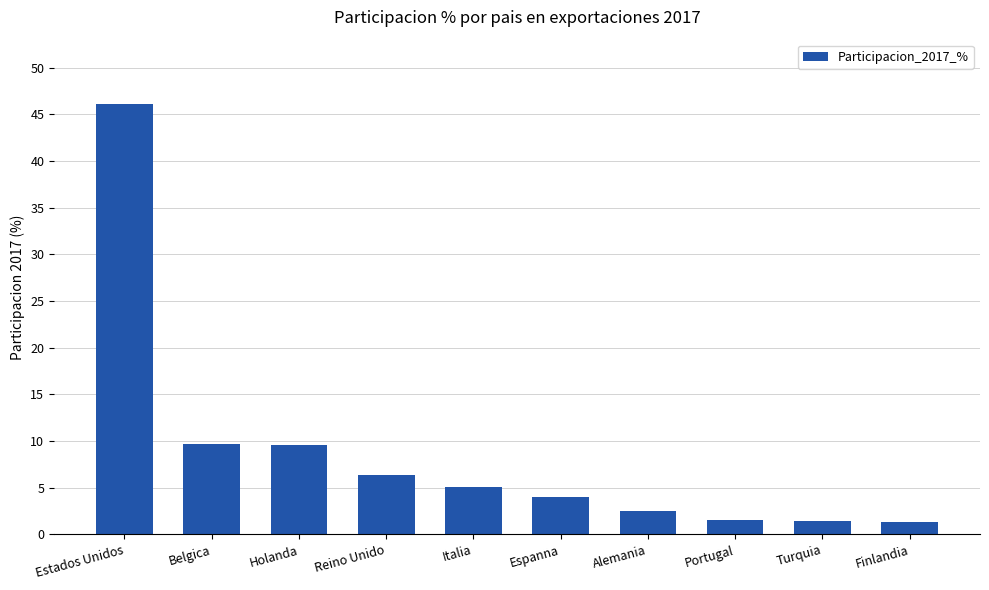

At which label does the data first exceed 5?

Estados Unidos